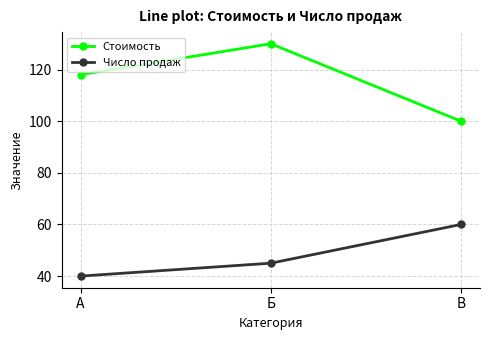

What is the total value across all series at В?

160